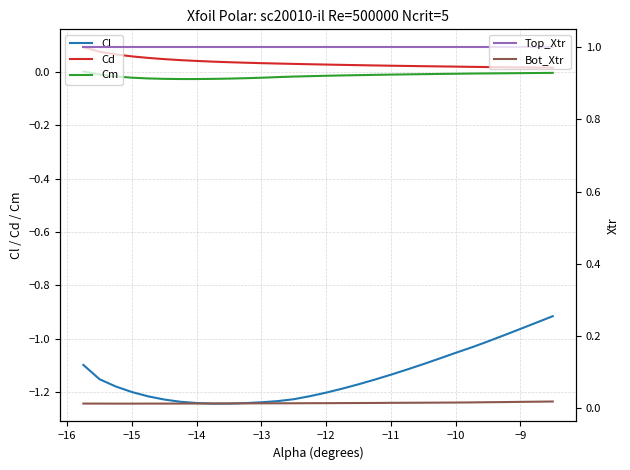

How many categories are shown in the chart?

30